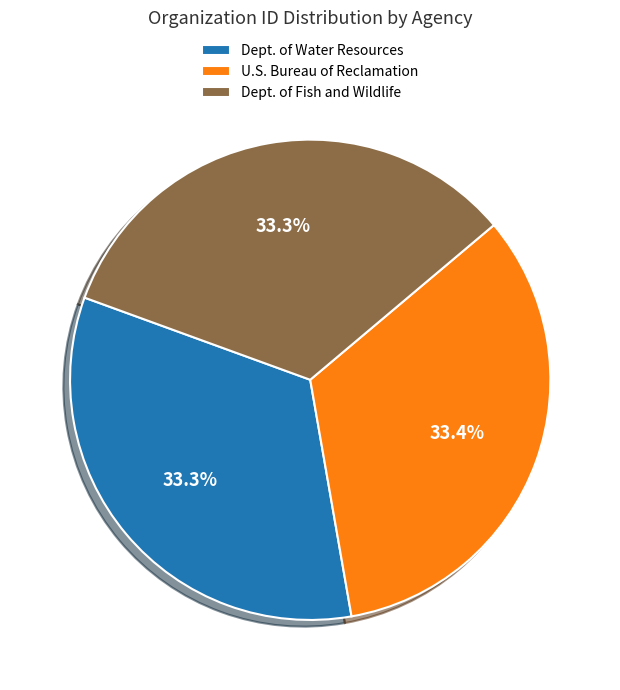

Combined, do U.S. Bureau of Reclamation and Dept. of Water Resources account for over 50%?

Yes